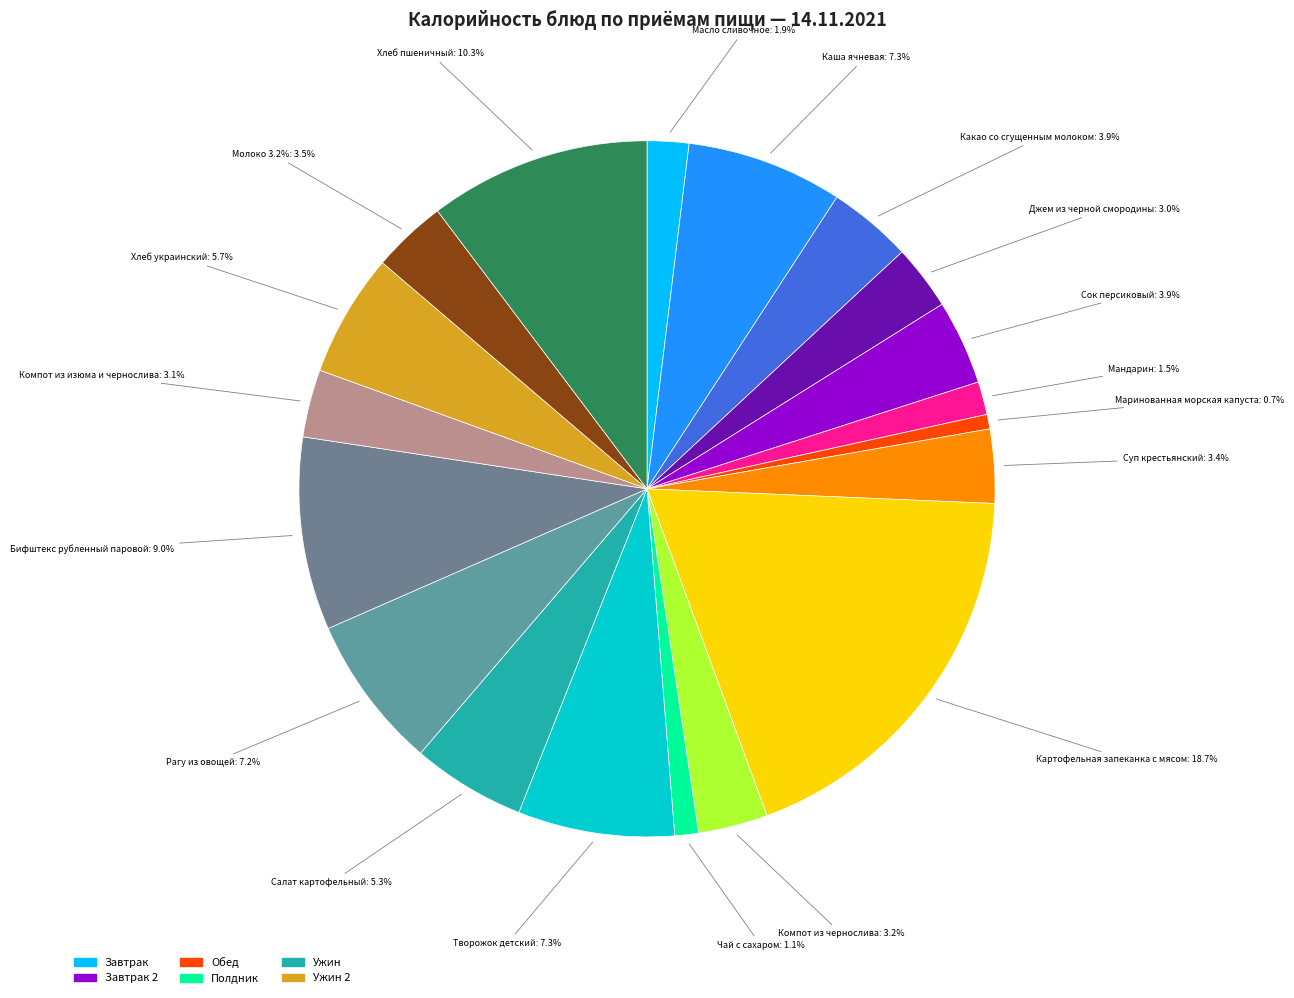

Which category has the biggest portion of the pie?

Обед: Картофельная запеканка с мясом